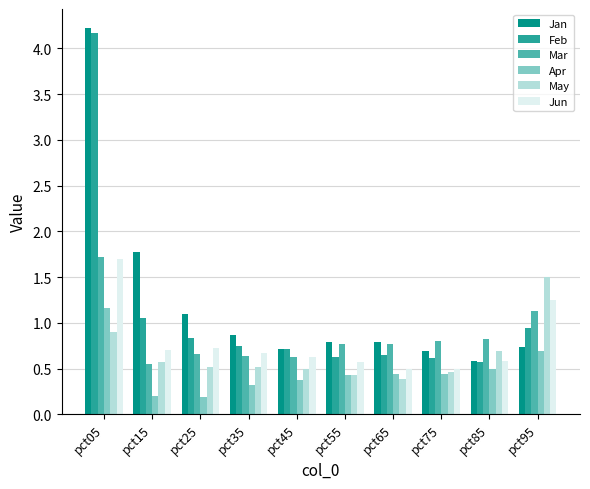

What is the total value across all series at pct35?

3.8